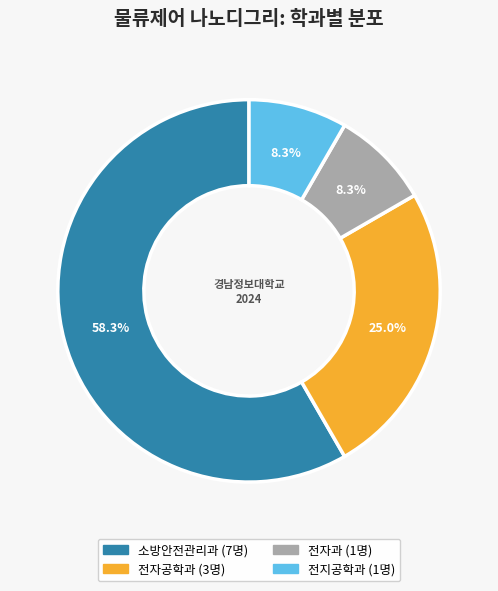

To the nearest percent, what is the difference between the 전자공학과 and 소방안전관리과 slice percentages?

33%